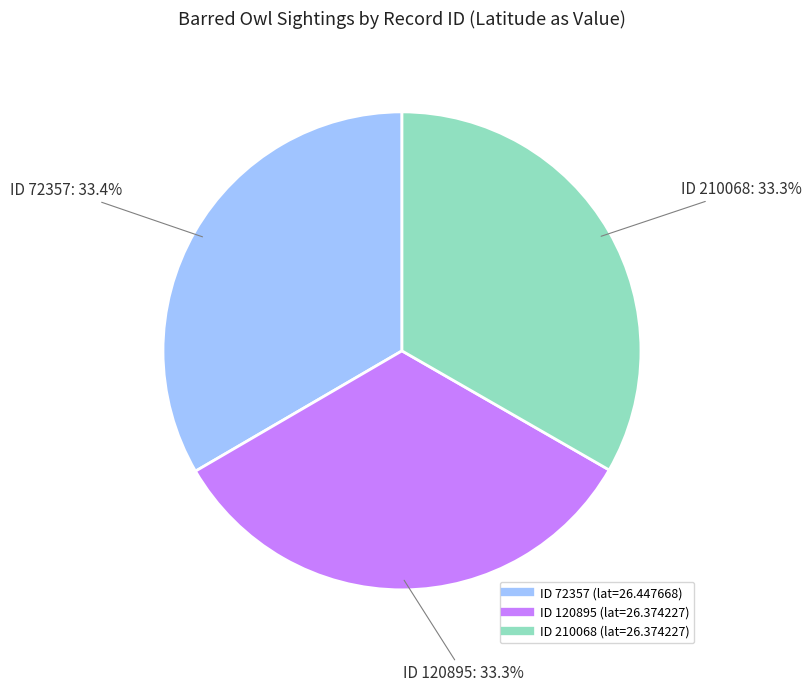

Is there any slice that represents more than half of the pie?

No